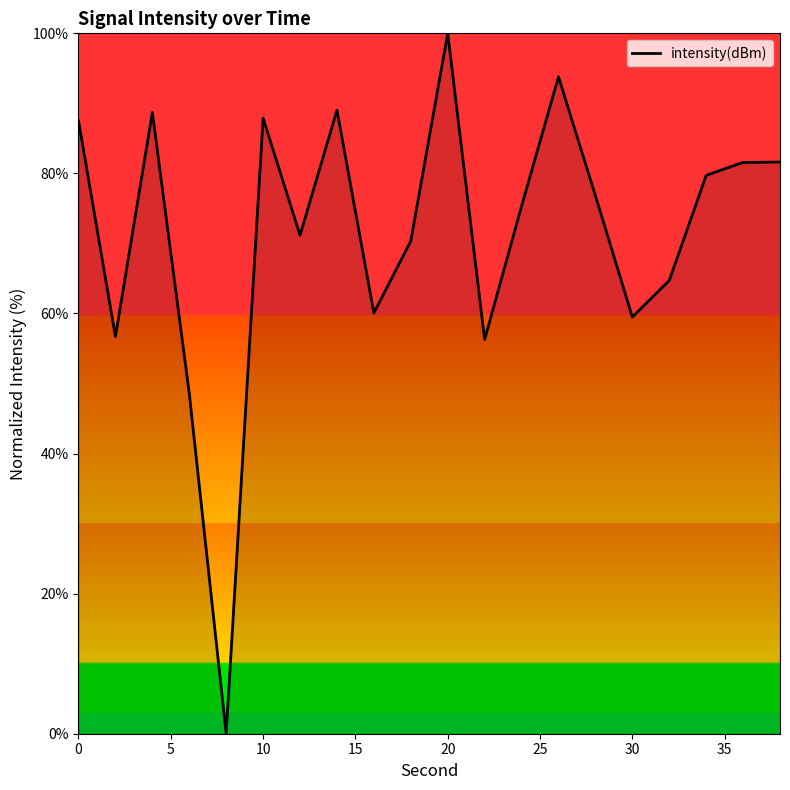

What is the maximum value shown in the chart?

100.0